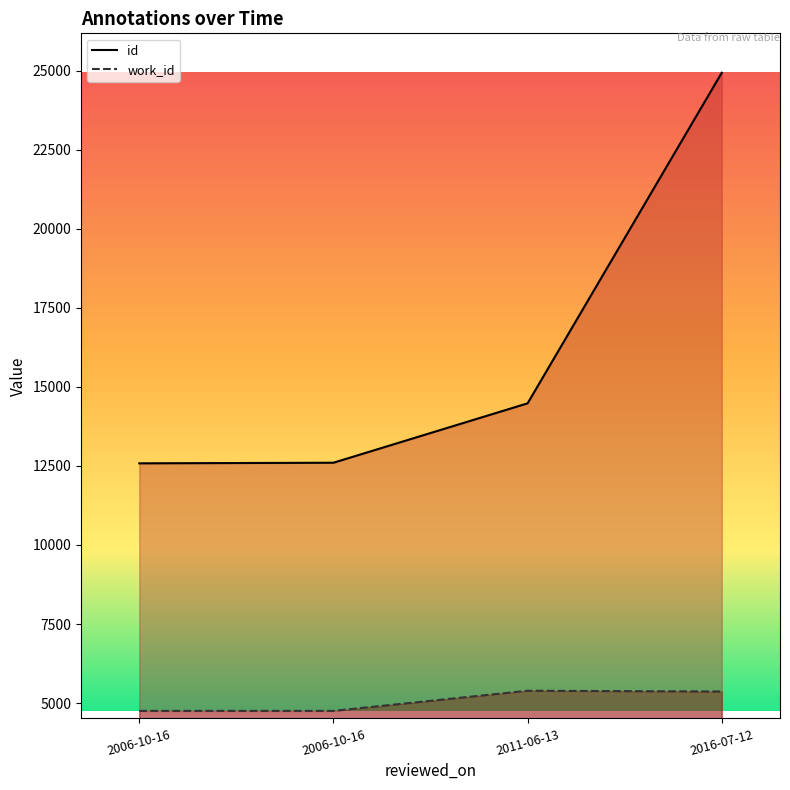

Which category has the lowest value in the id series?

2006-10-16